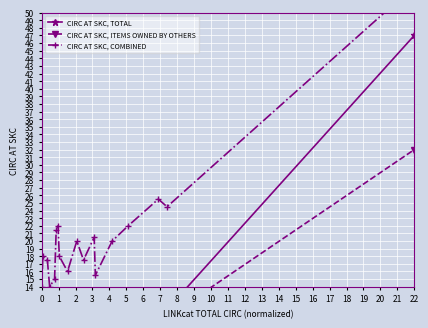

Is it true that CIRC AT SKC, ITEMS OWNED BY OTHERS equals 2.8 at 14?

False